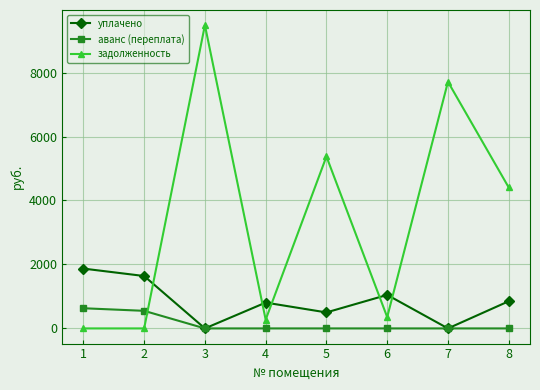

What is the difference between the maximum and second lowest values in the задолженность series?

9481.4